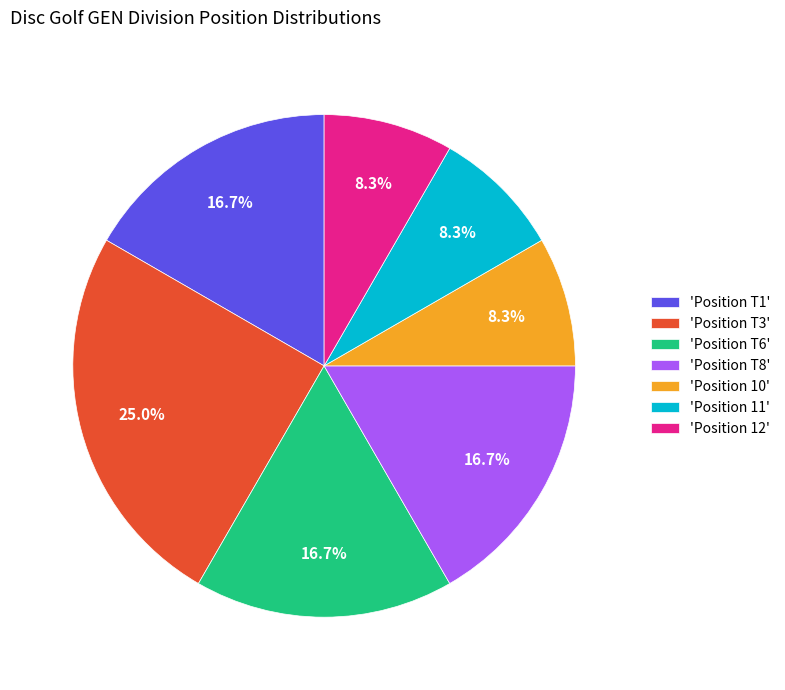

What percentage is NOT represented by 'Position 11'?

91.7%